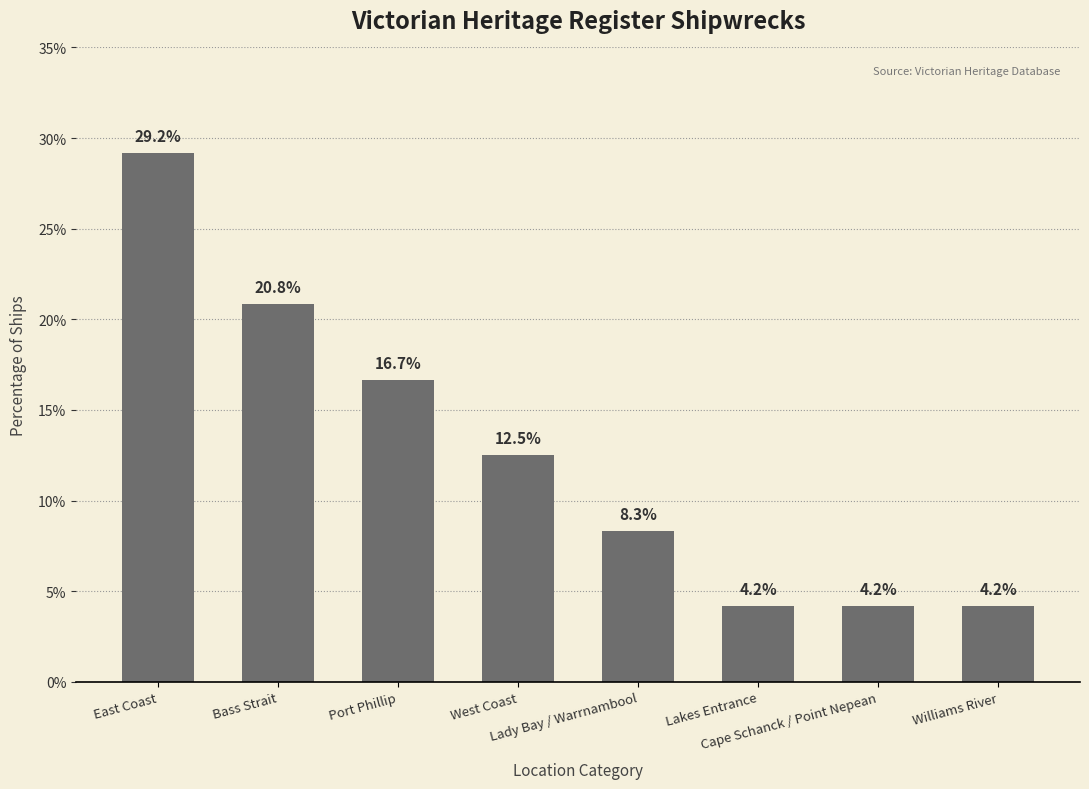

What is the value of the 1st bar from the left?

29.2